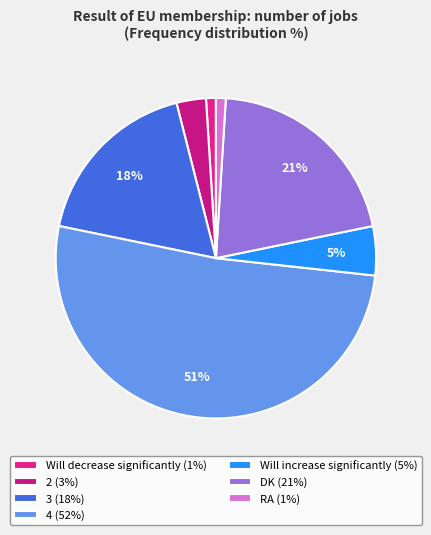

Is there any slice that represents more than half of the pie?

Yes